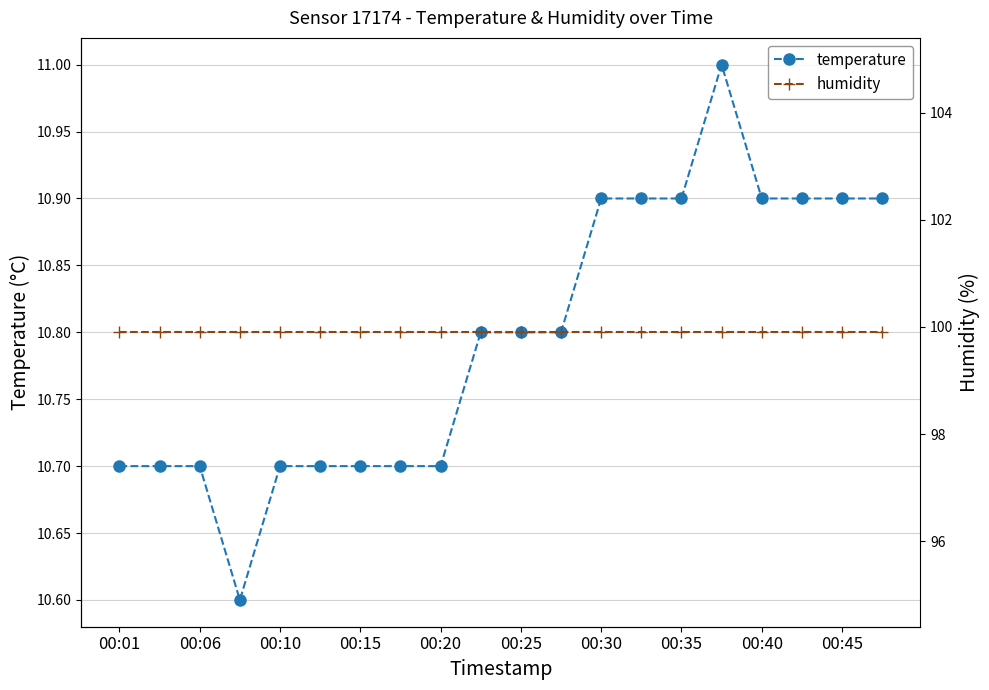

The temperature series shows 3.7 at 00:01. True or false?

False